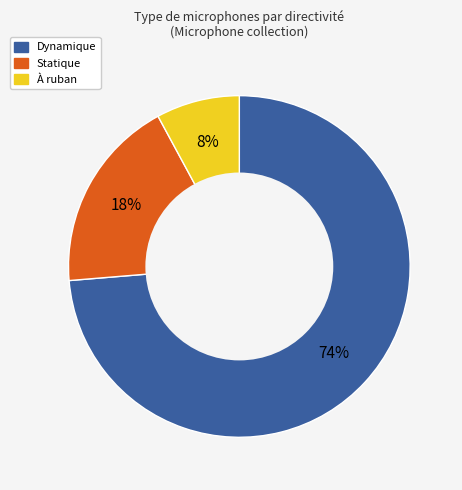

Is it true that À ruban is 8% of the pie?

True